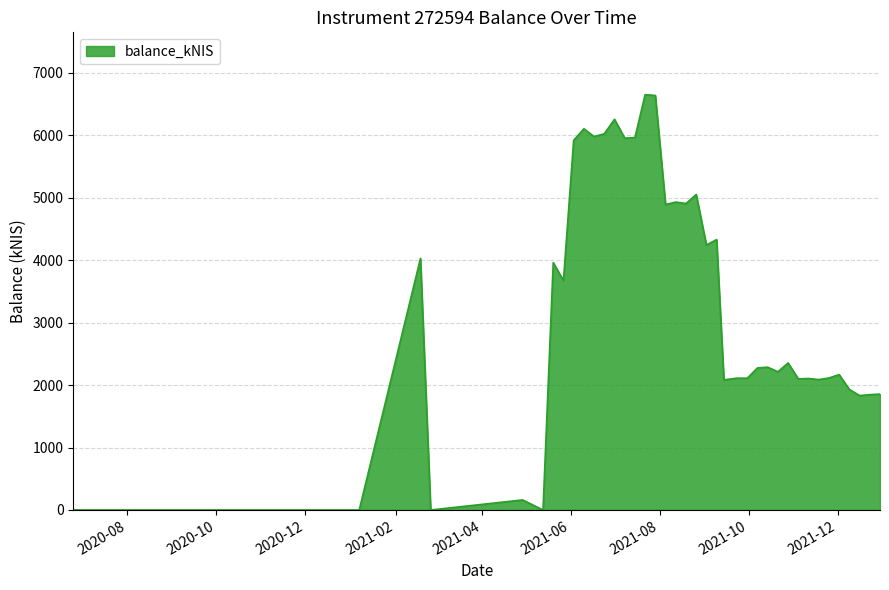

What is the maximum value shown in the chart?

6648.5